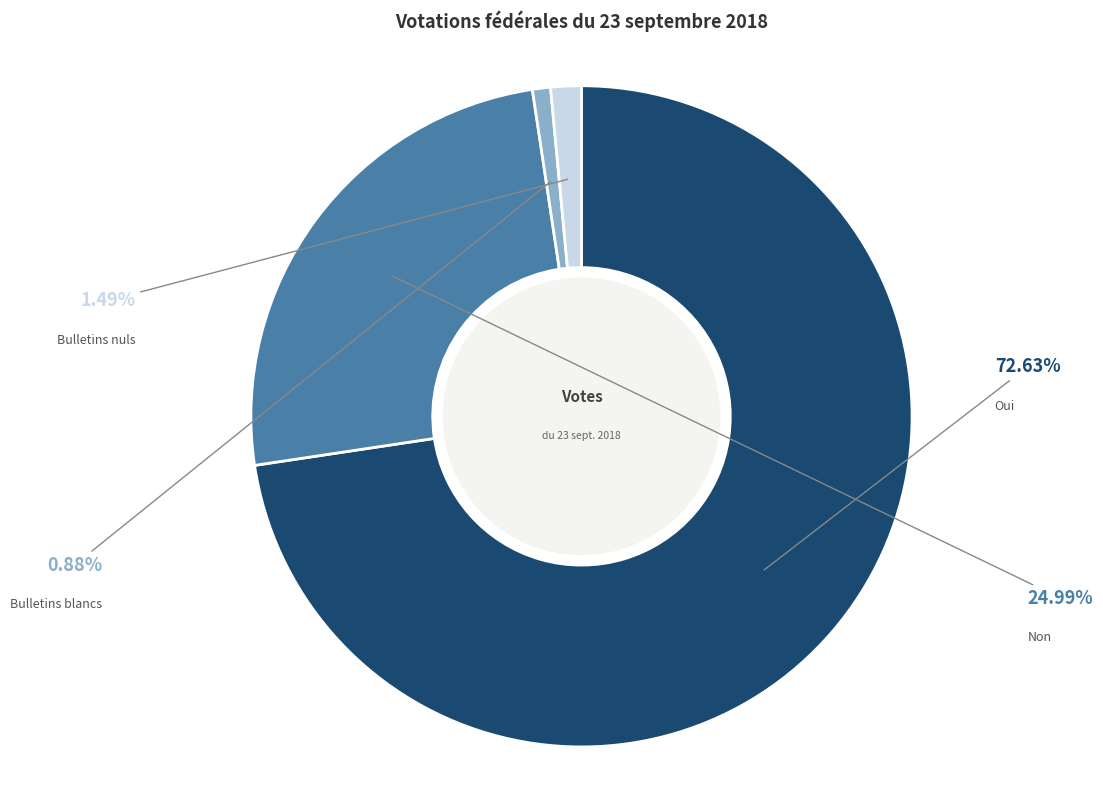

To the nearest percent, what portion does Bulletins blancs represent?

1%